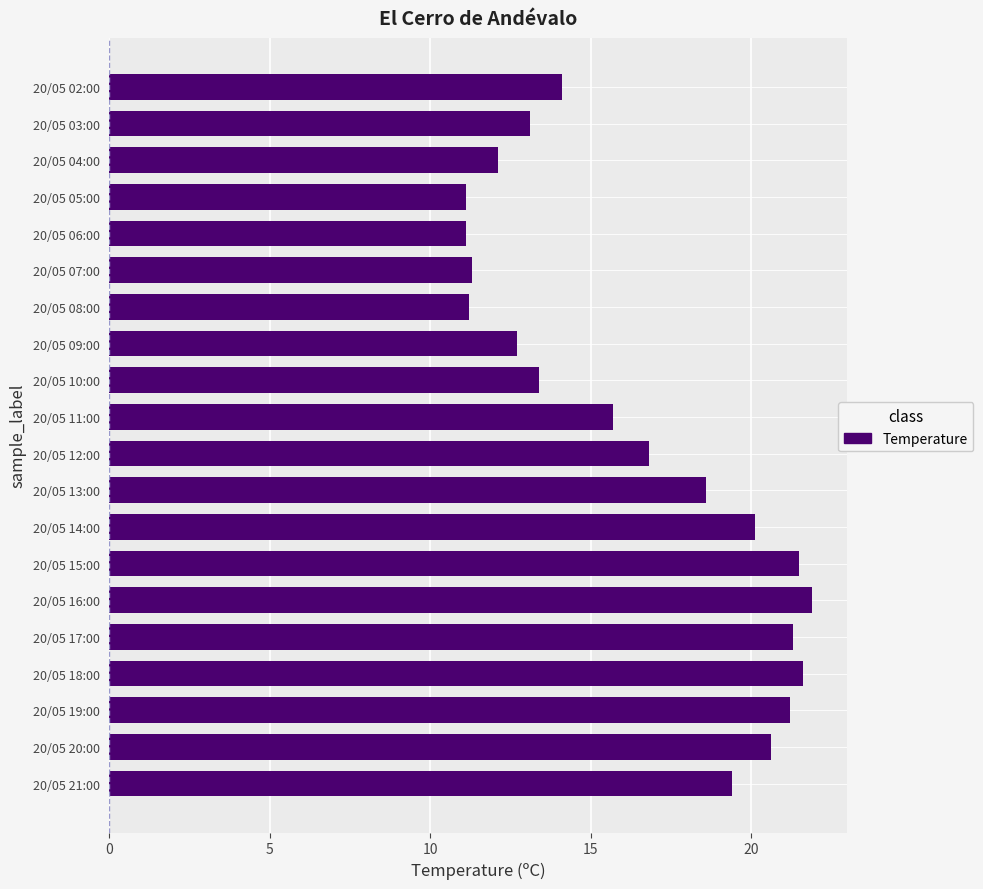

What is the average value?

16.4